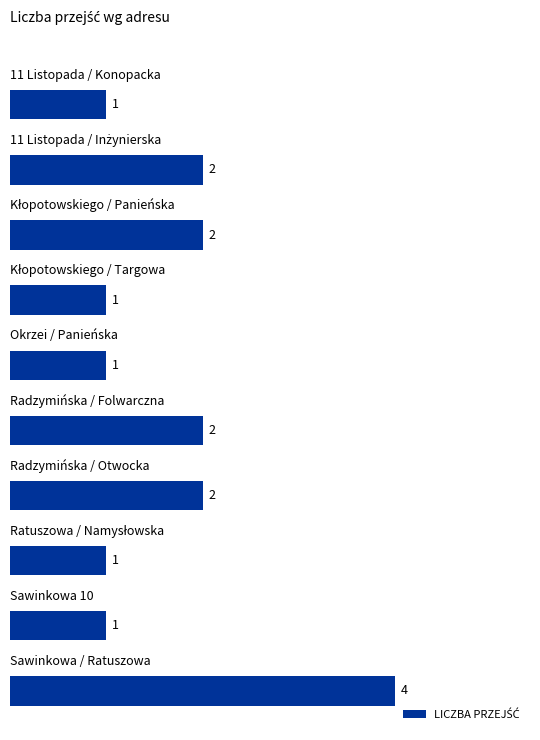

What is the maximum value shown in the chart?

4